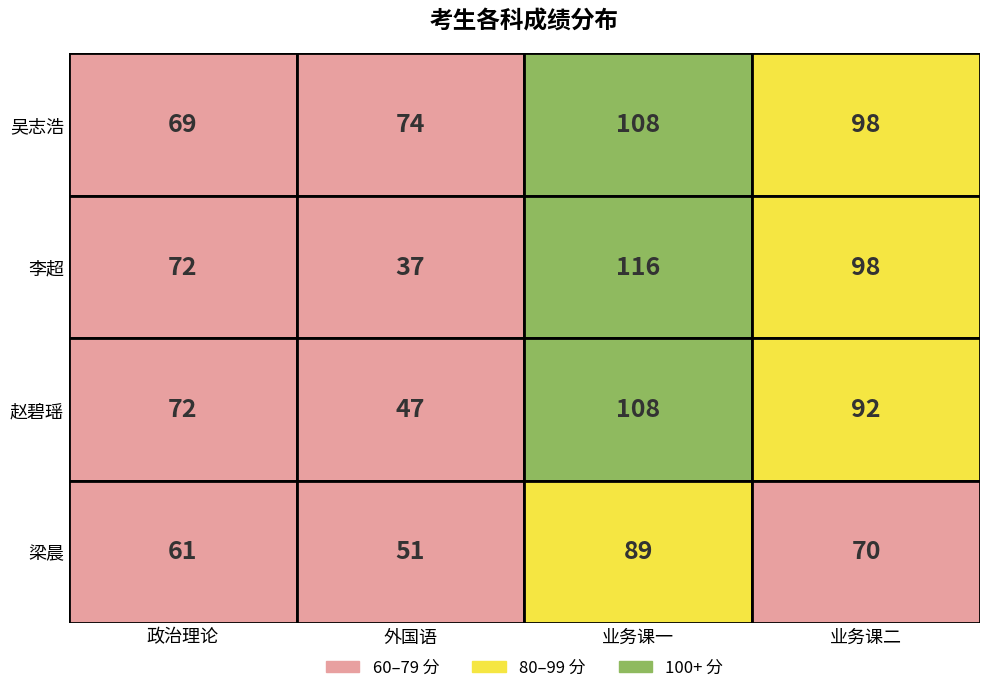

Where does the 李超 series first go above 98?

2